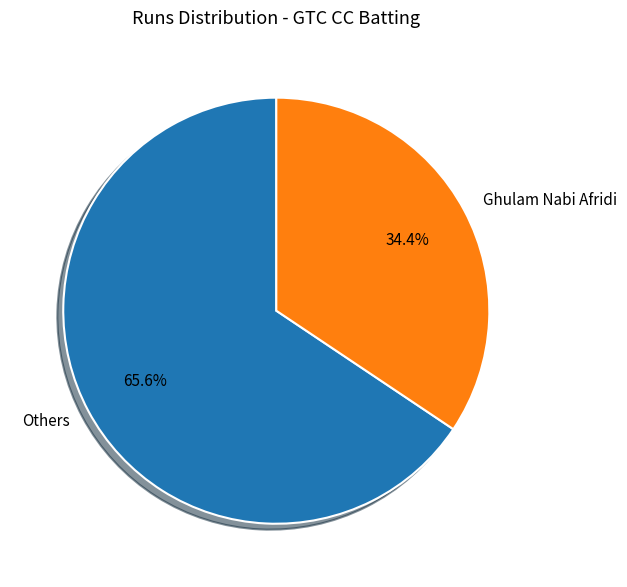

What is the smallest slice in the pie chart?

Ghulam Nabi Afridi